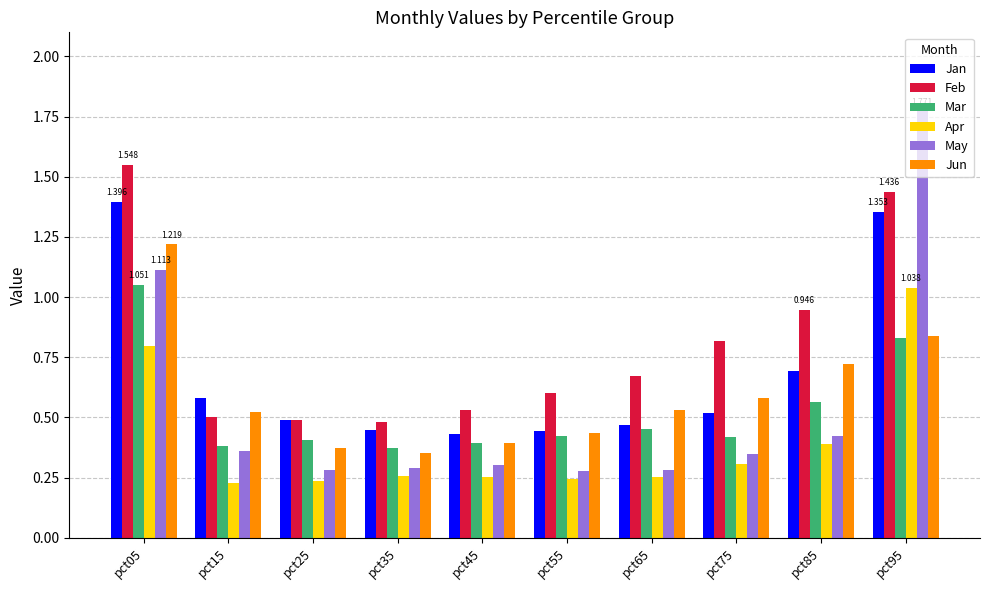

Count the number of data series in this chart.

6